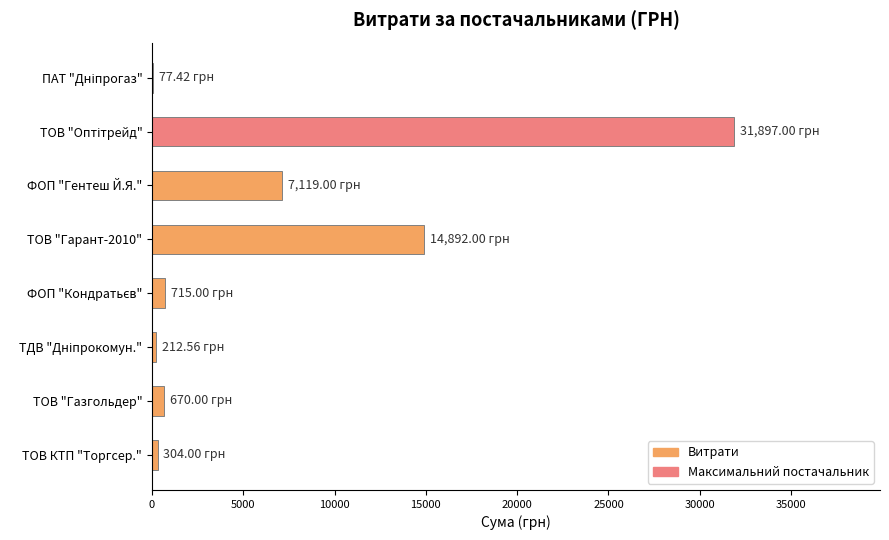

Count the number of data series in this chart.

1